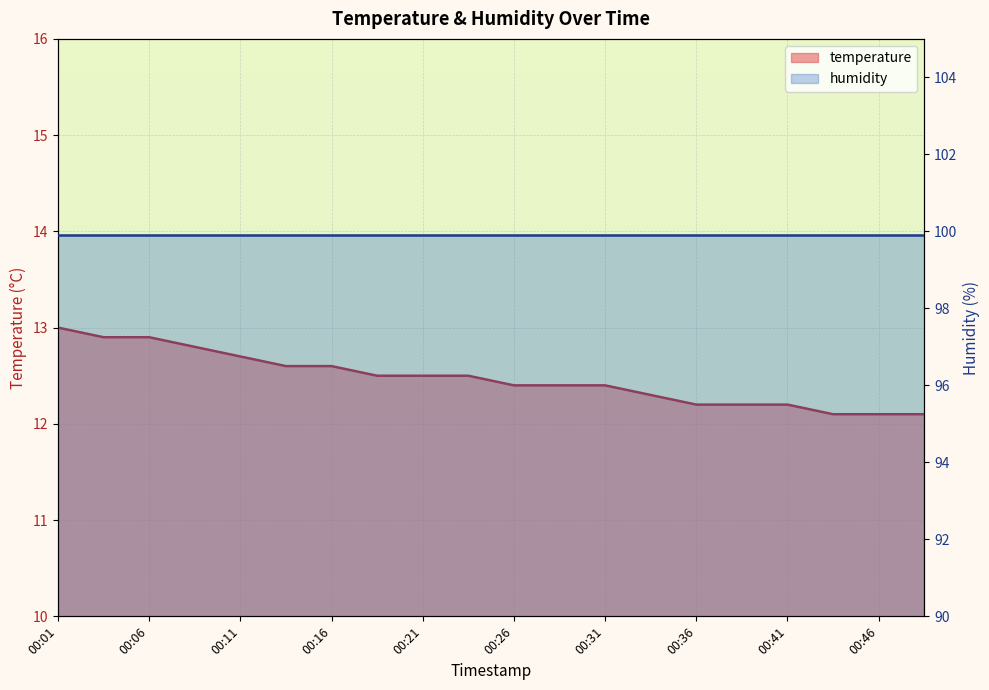

Rank the categories by value from highest to lowest.

00:01, 00:03, 00:06, 00:08, 00:11, 00:13, 00:16, 00:18, 00:21, 00:24, 00:26, 00:29, 00:31, 00:34, 00:36, 00:39, 00:41, 00:44, 00:46, 00:49